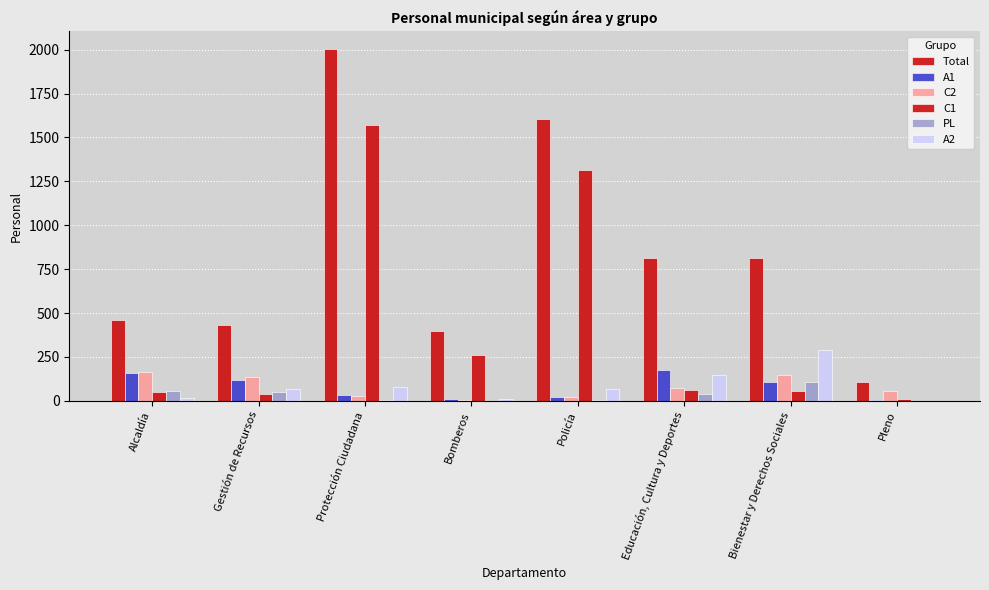

Count the number of data series in this chart.

6